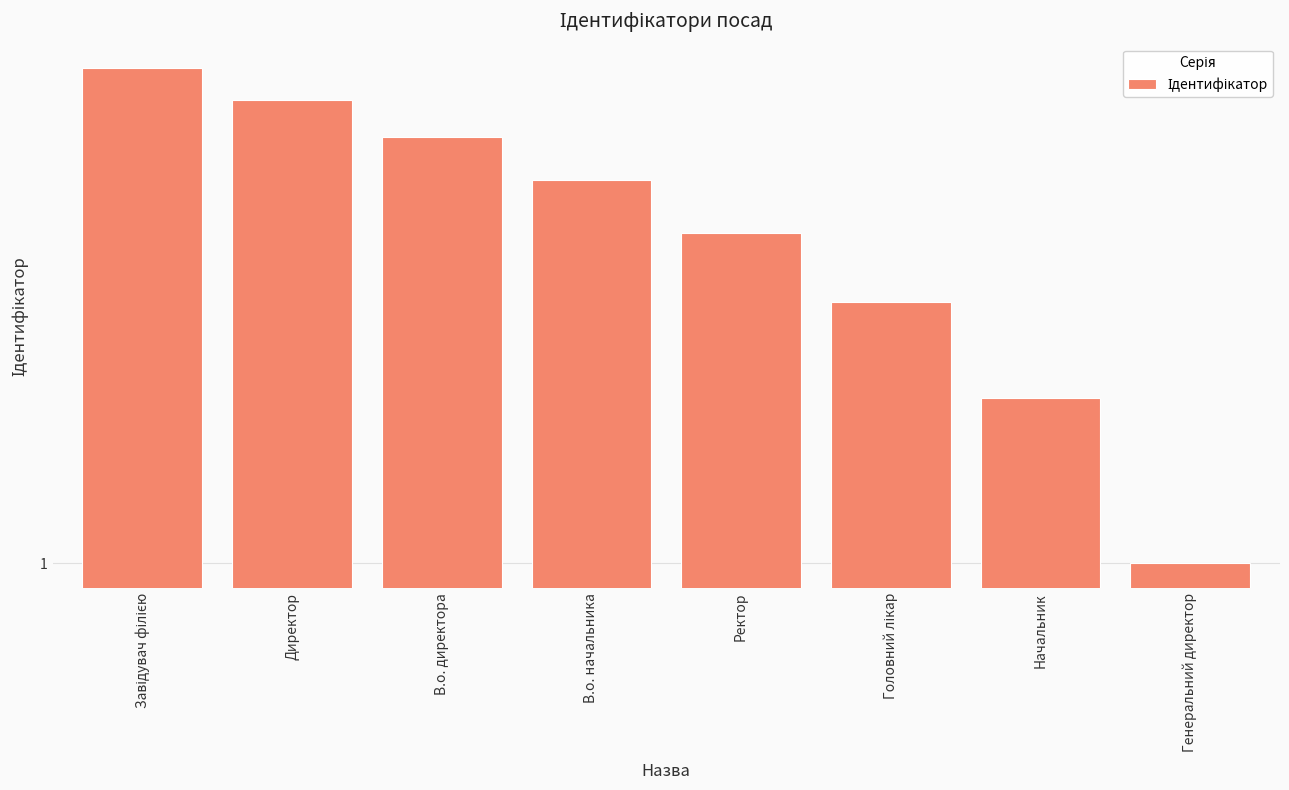

Between Завідувач філією and В.о. начальника, which is larger?

Завідувач філією